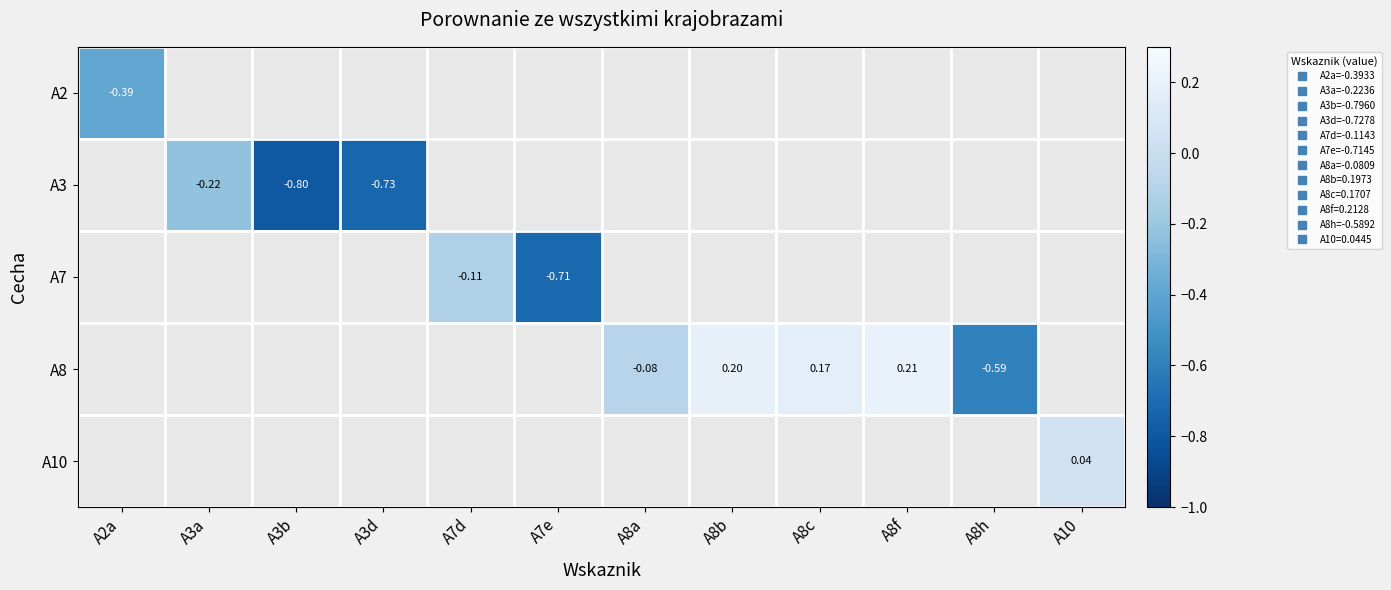

The A8 series shows -0.1 at A8a. True or false?

True